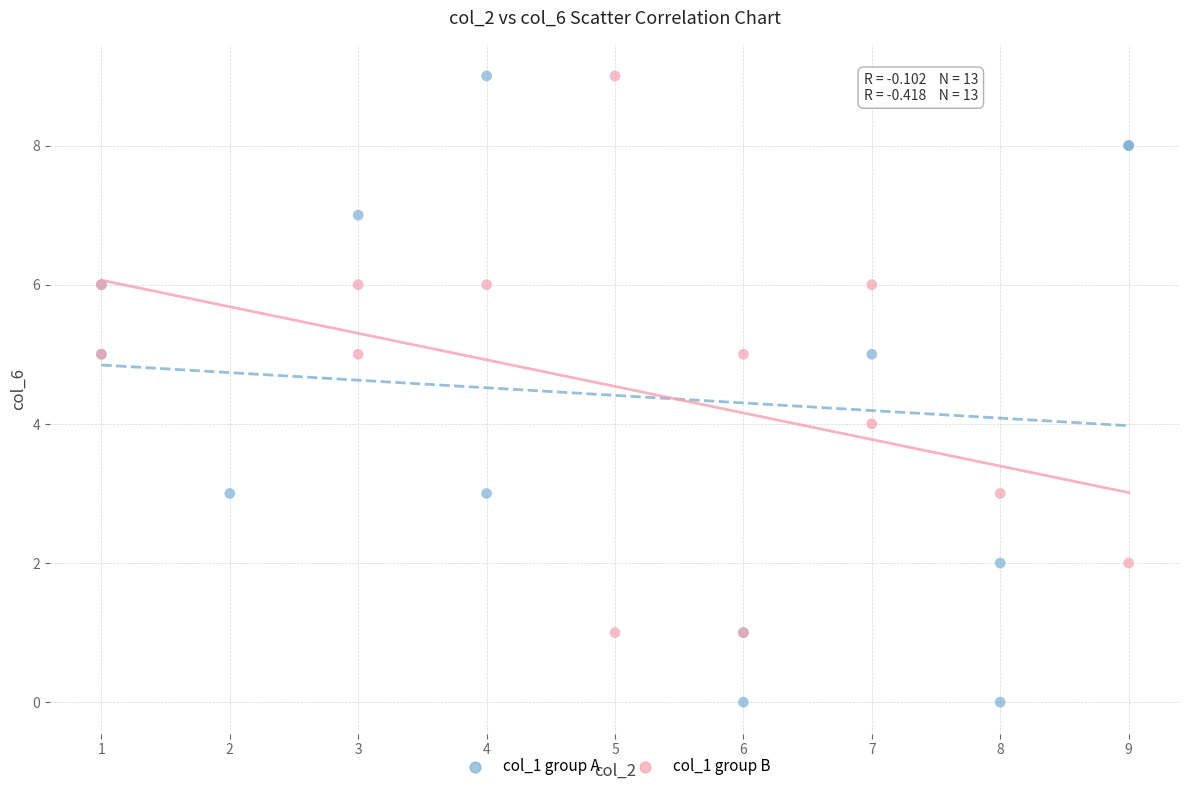

Which series reaches the minimum Y coordinate?

col_1 group A